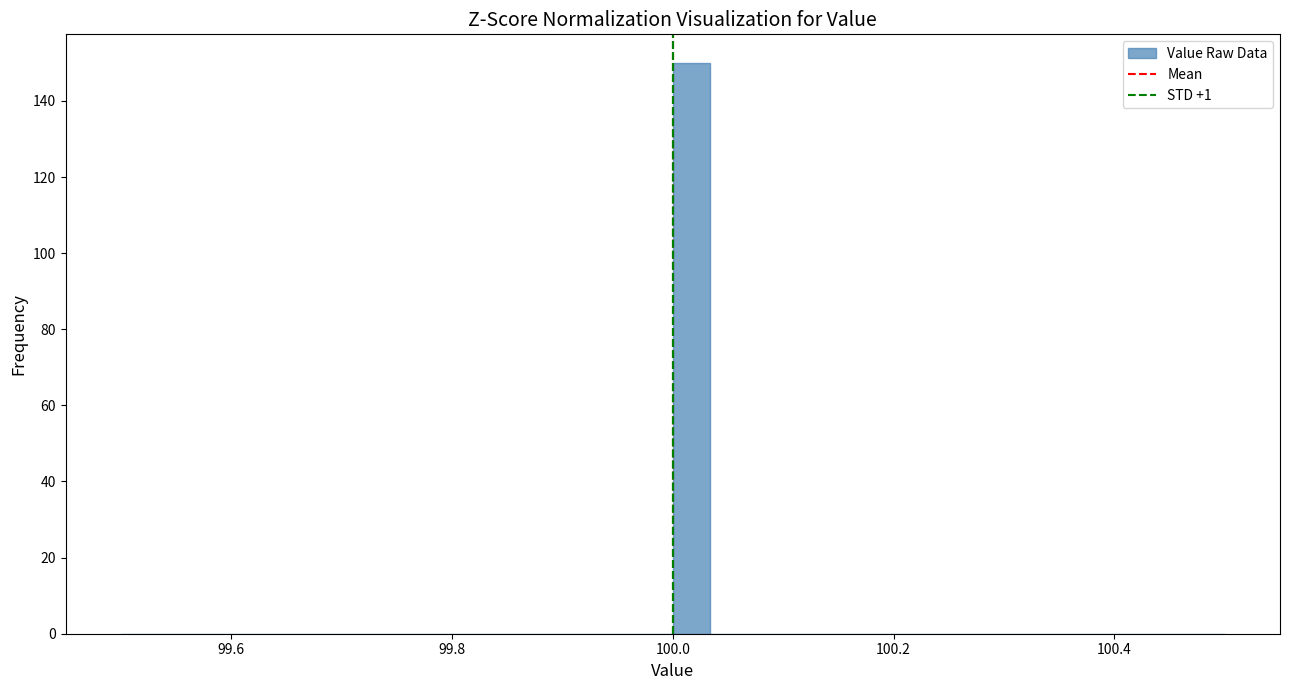

Read against the x-axis, roughly where is the centre of the tallest bar?

100.02